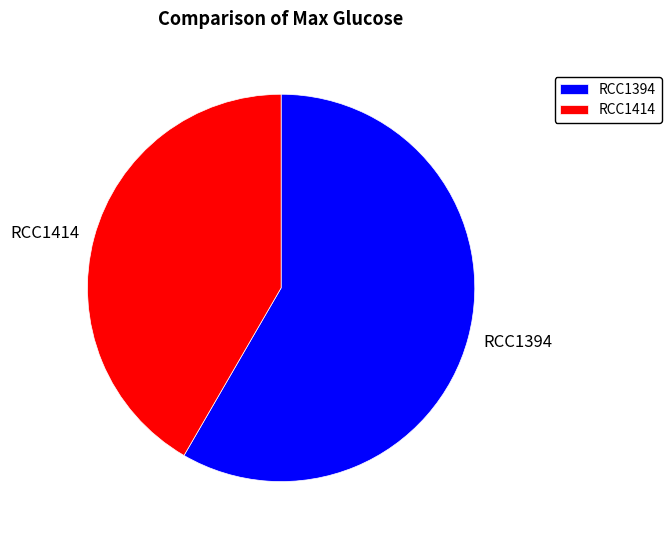

True or false: RCC1414 accounts for 28% of the total.

False